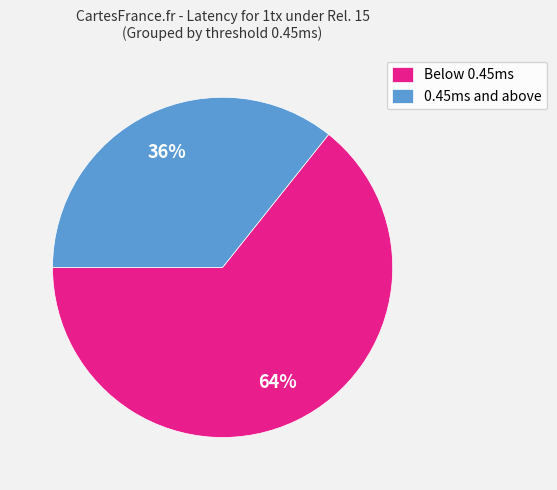

To the nearest percent, what is the average slice percentage?

50%